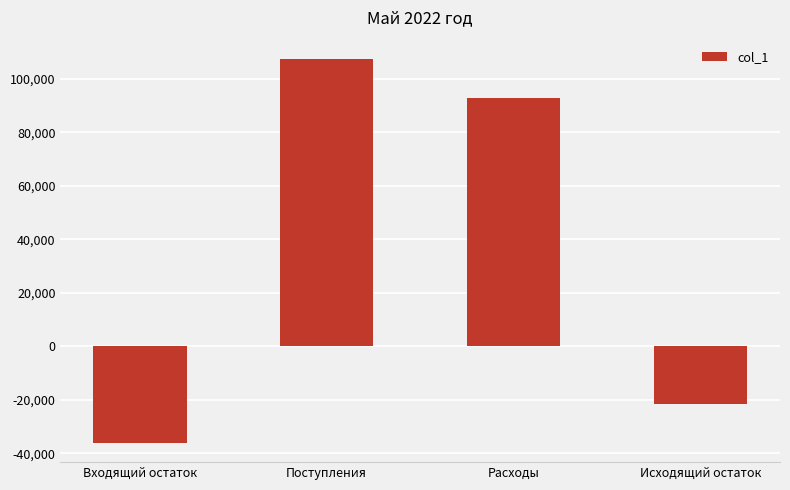

List the labels in order of value, smallest first.

Входящий остаток, Исходящий остаток, Расходы, Поступления